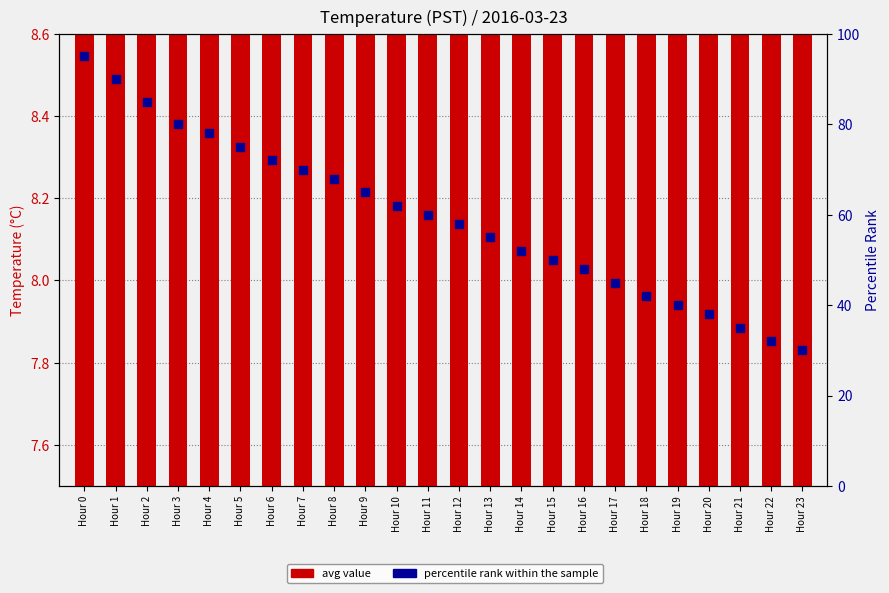

At how many categories does at least one series exceed 66?

9